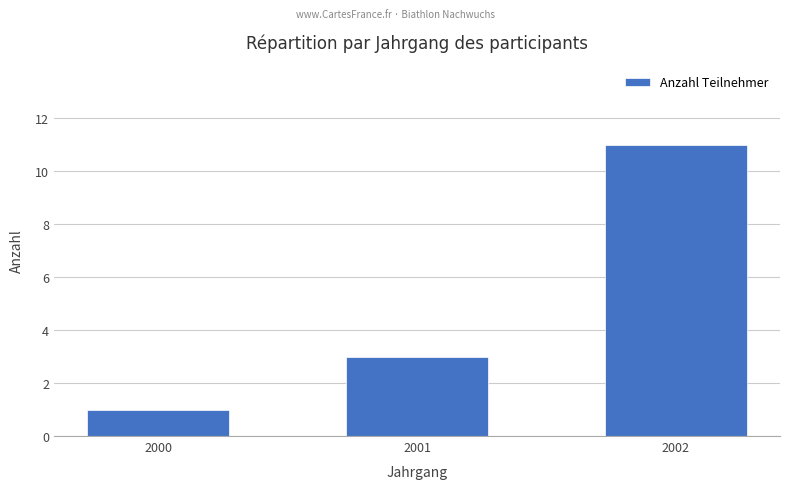

Which category has the lowest value across all series?

2000